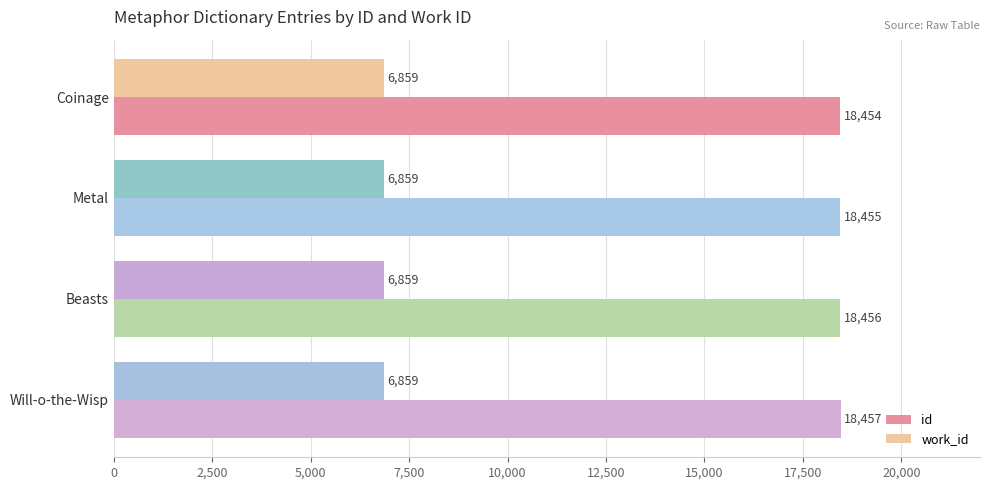

Count the number of data series in this chart.

2